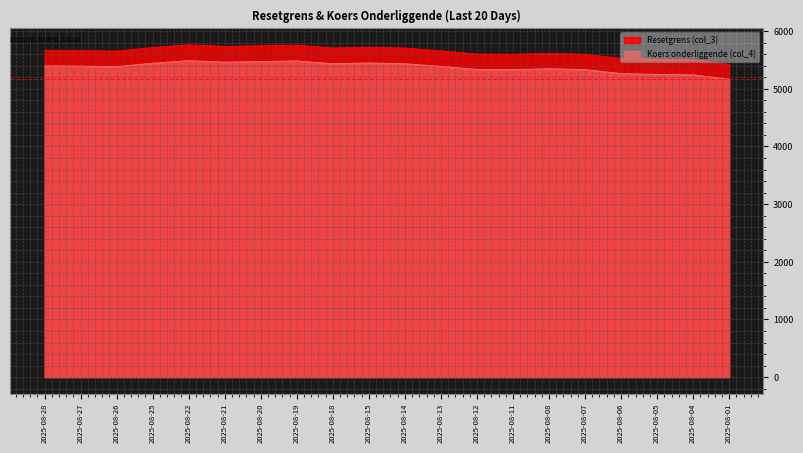

Which series has the widest spread of values?

Resetgrens (col_3)